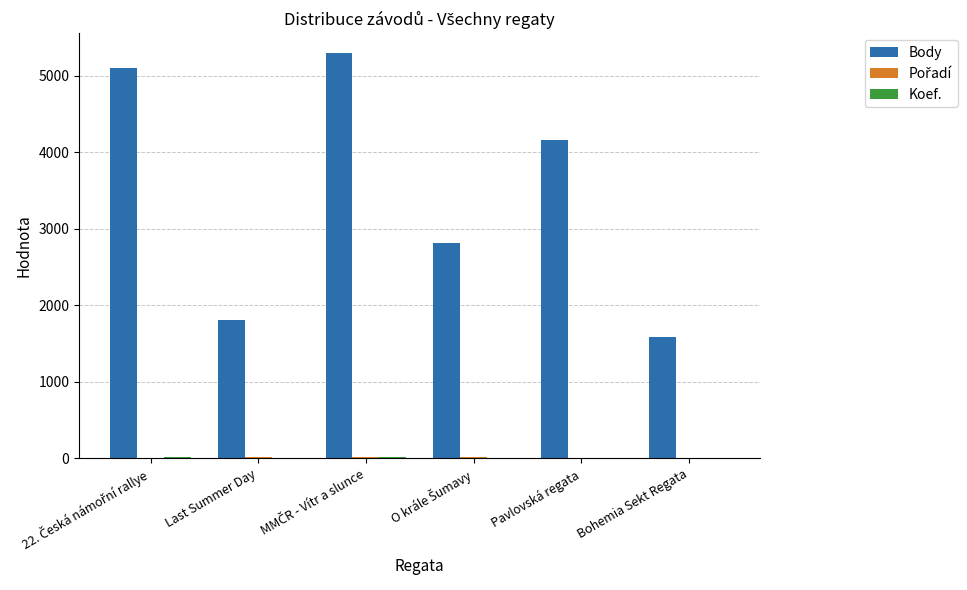

Which series has the largest total across all categories?

Body